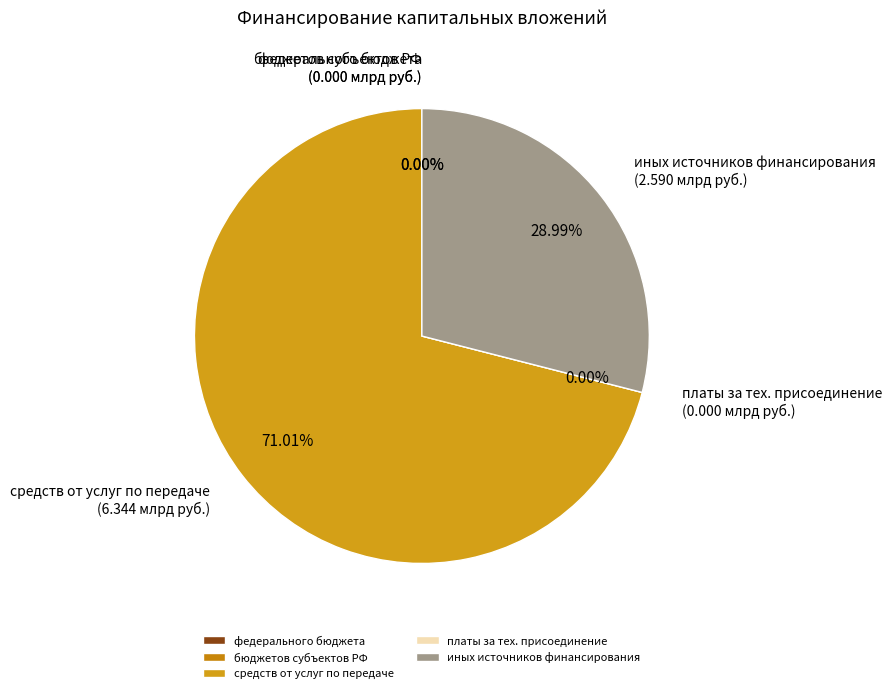

To the nearest percent, what is the difference between the средств, полученных от оказания услуг and бюджетов субъектов Российской Федерации slice percentages?

71%